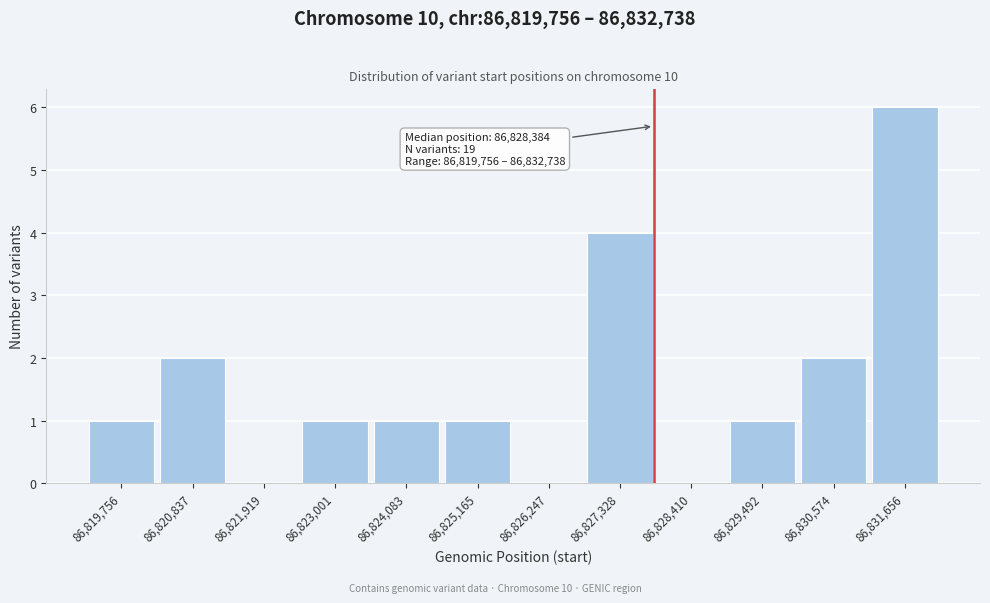

Reading left to right, extract all data points from this chart.

86,819,756=1	86,820,837=2	86,821,919=0	86,823,001=1	86,824,083=1	86,825,165=1	86,826,247=0	86,827,328=4	86,828,410=0	86,829,492=1	86,830,574=2	86,831,656=6